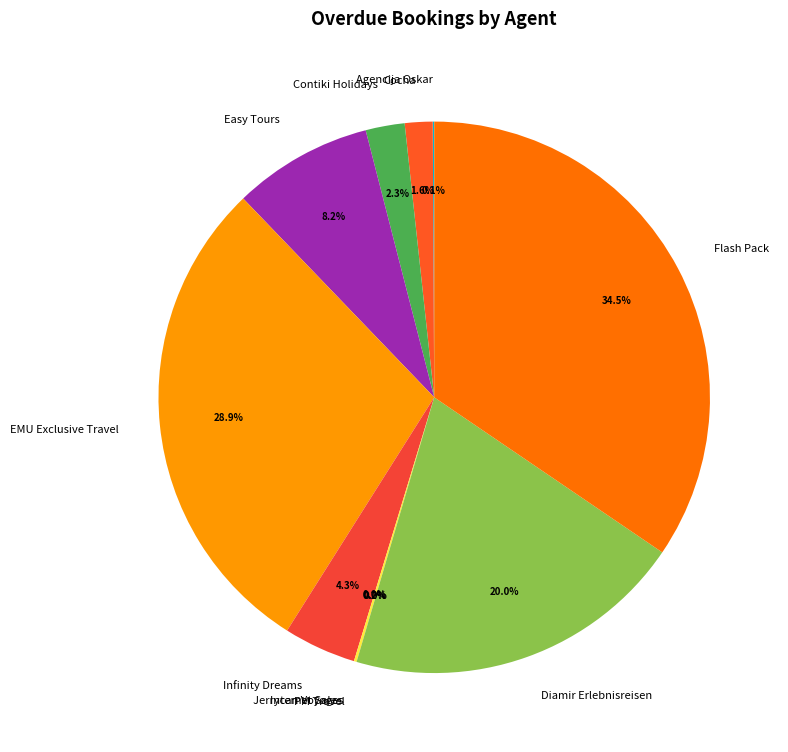

Is it true that Contiki Holidays is 9% of the pie?

False